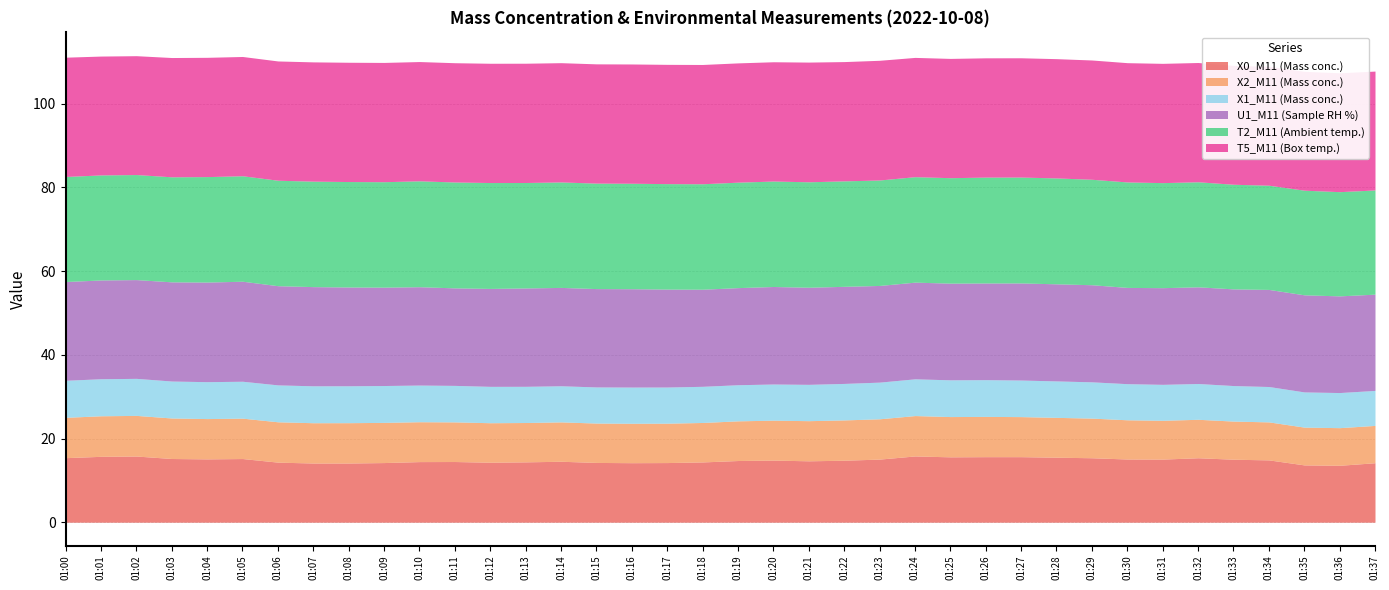

At which label is U1_M11 (Sample RH %) closest to 23?

01:30